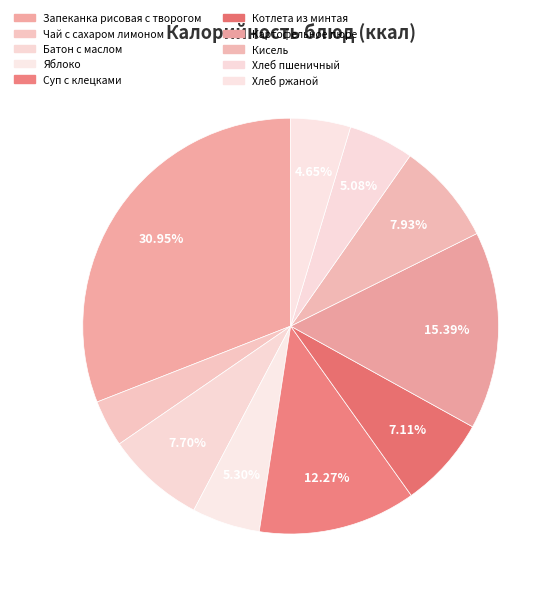

To the nearest percent, what is the difference between the Кисель and Запеканка рисовая с творогом slice percentages?

23%